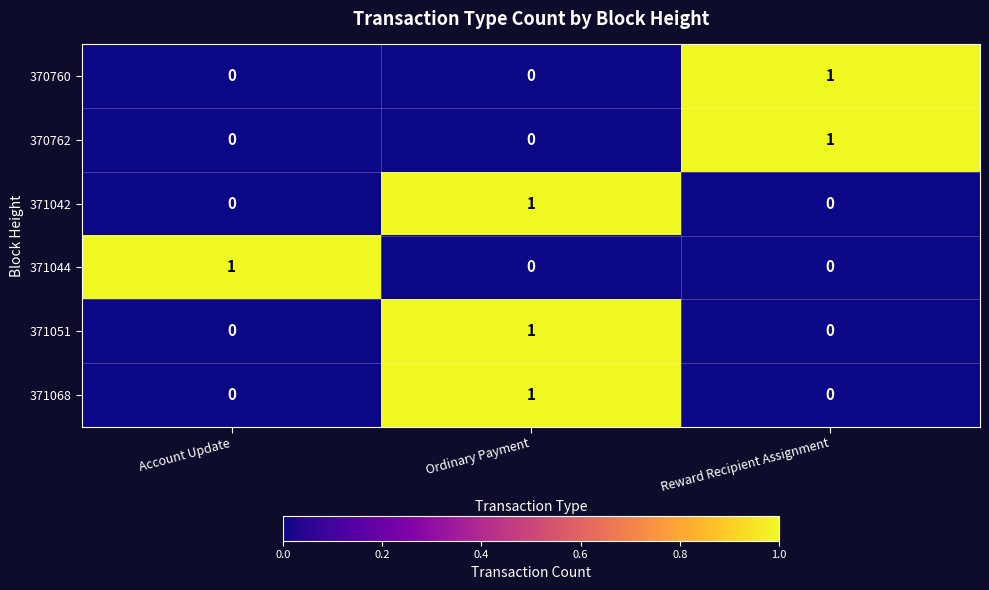

True or false: 371044 has a value of 0 at Ordinary Payment.

True